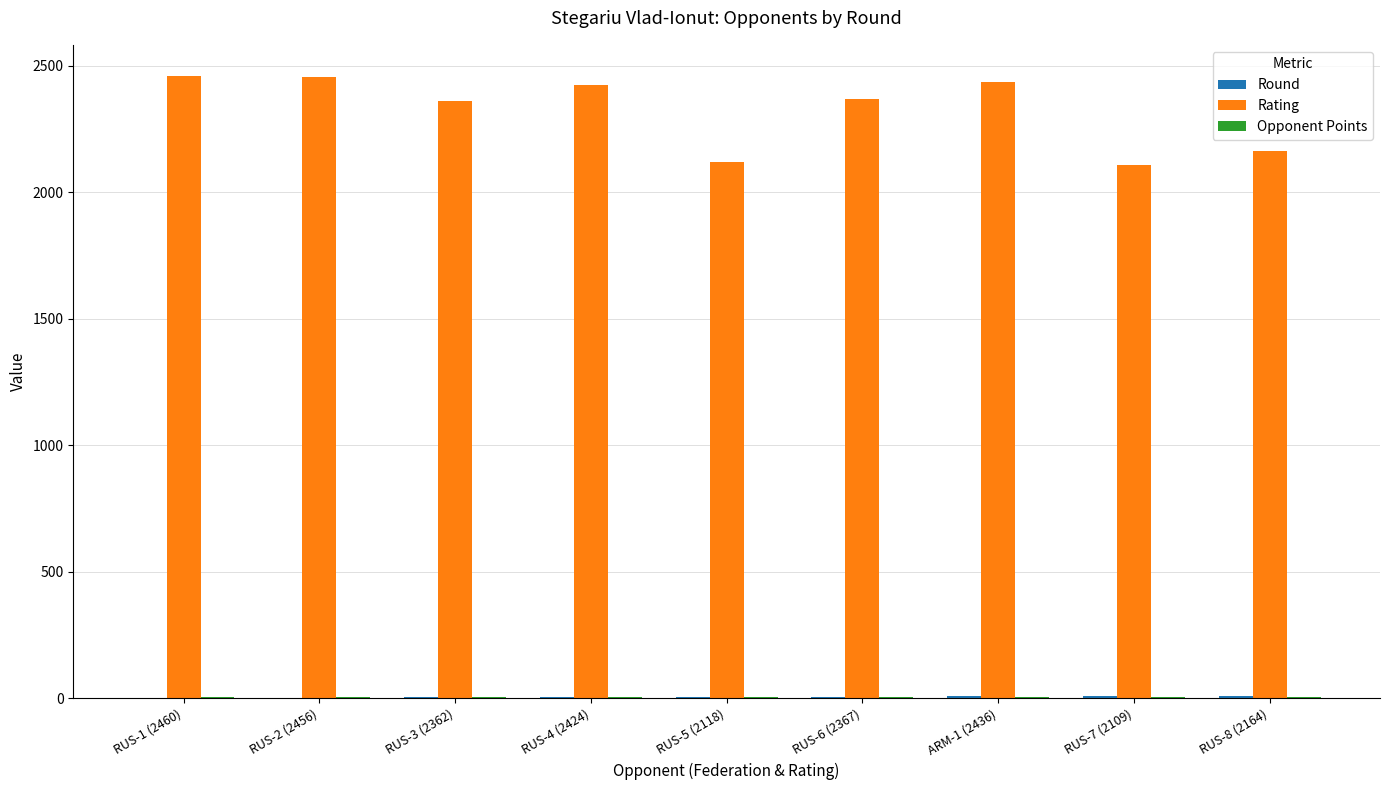

Is it true that Rating equals 2436.0 at ARM-1 (2436)?

True